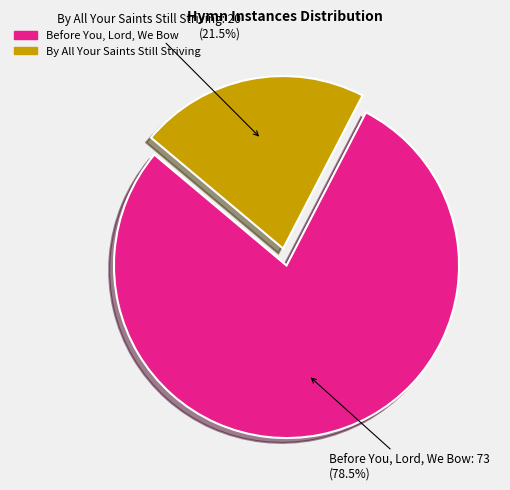

To the nearest percent, what is the combined percentage of Before You, Lord, We Bow and By All Your Saints Still Striving?

100%